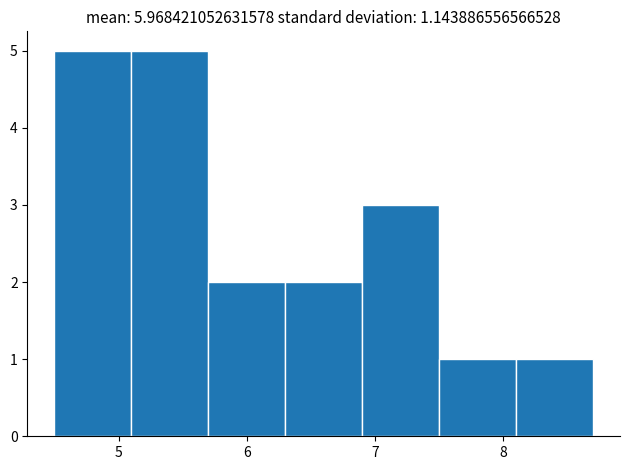

Reading left to right, list every bar in this chart as the range it spans on the x-axis followed by its height. The values are not printed on the chart, so give them approximately, as read against the axis.

4.5 to 5.1: 5
5.1 to 5.7: 5
5.7 to 6.3: 2
6.3 to 6.9: 2
6.9 to 7.5: 3
7.5 to 8.1: 1
8.1 to 8.7: 1